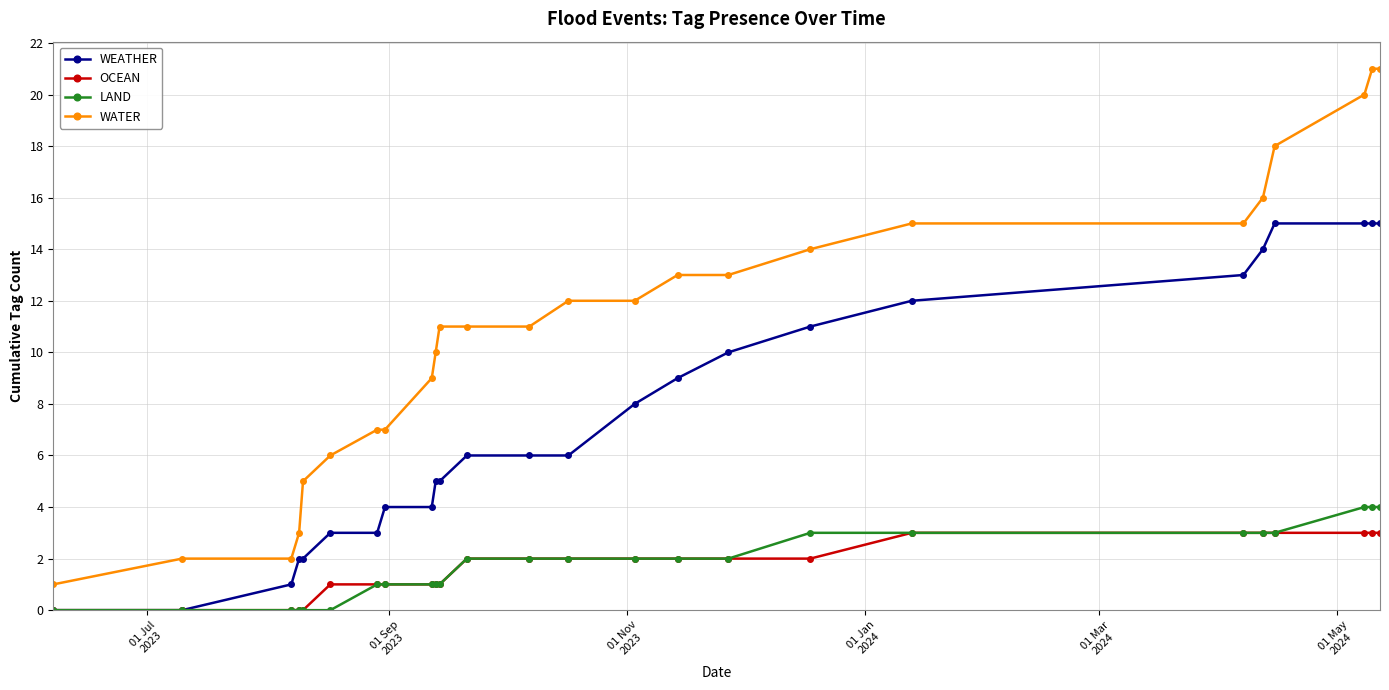

What is the highest value of the LAND series?

4